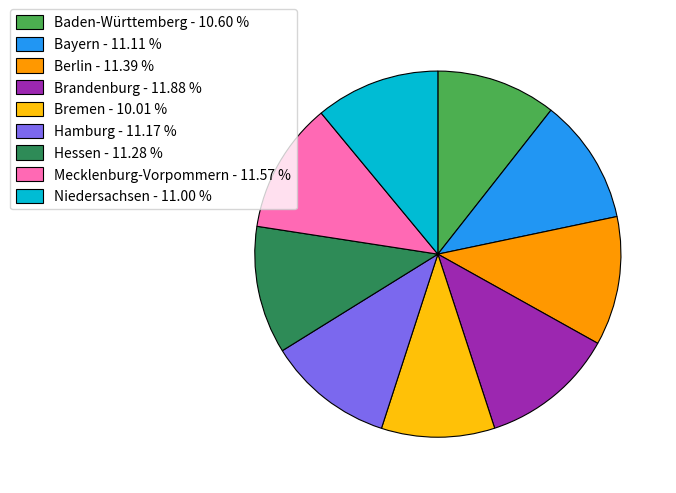

Combined, do Hamburg - 11.17 % and Mecklenburg-Vorpommern - 11.57 % account for over 50%?

No